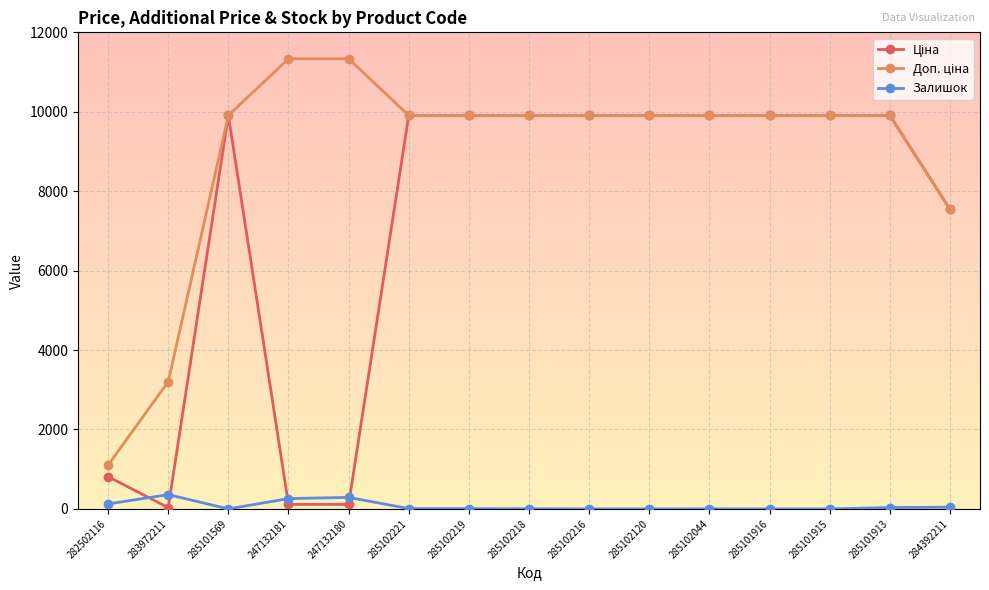

What is the value of the Залишок point at the 1st from the left?

125.0